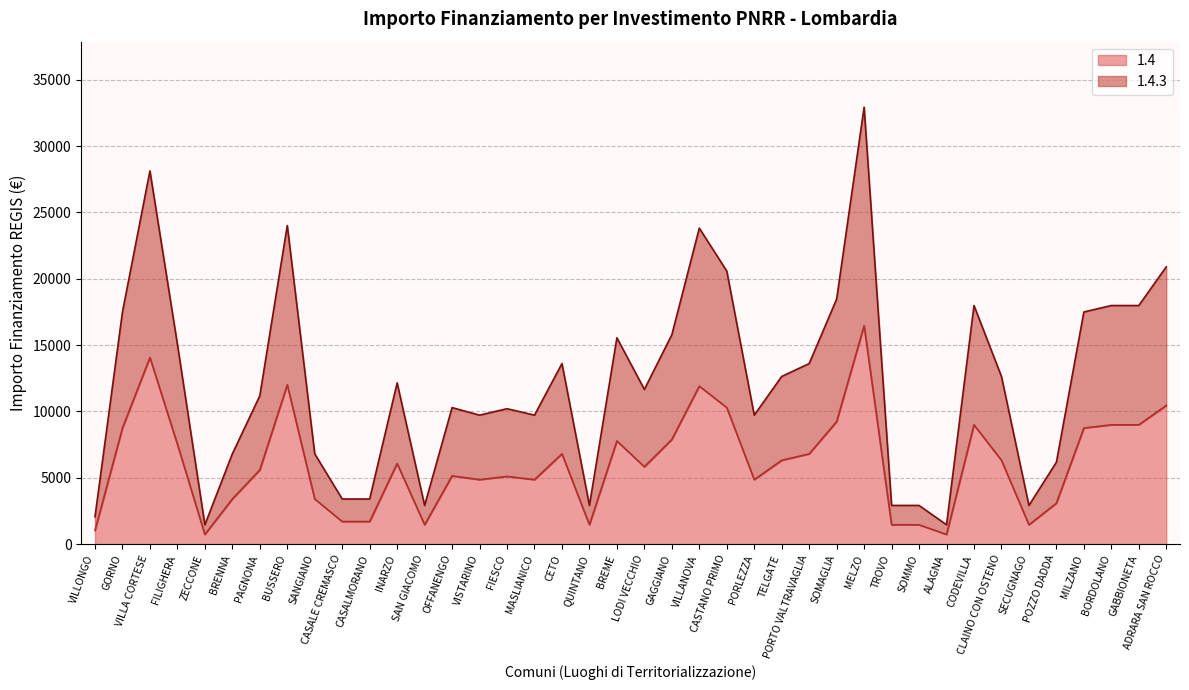

What is the sum of the 1.4 values at OFFANENGO and QUINTANO?

6603